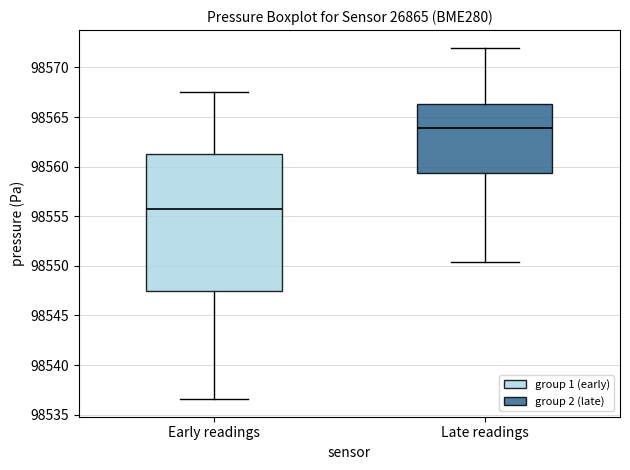

Where does the median line of the box for Late readings sit on the y-axis? The values are not printed on the chart, so give them approximately, as read against the axis.

98564.0